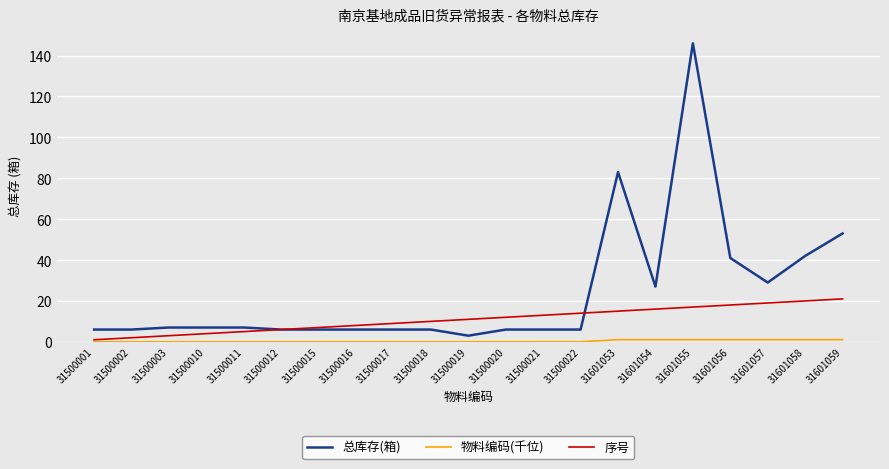

What is the difference between the highest and lowest values at 31601056?

39.9